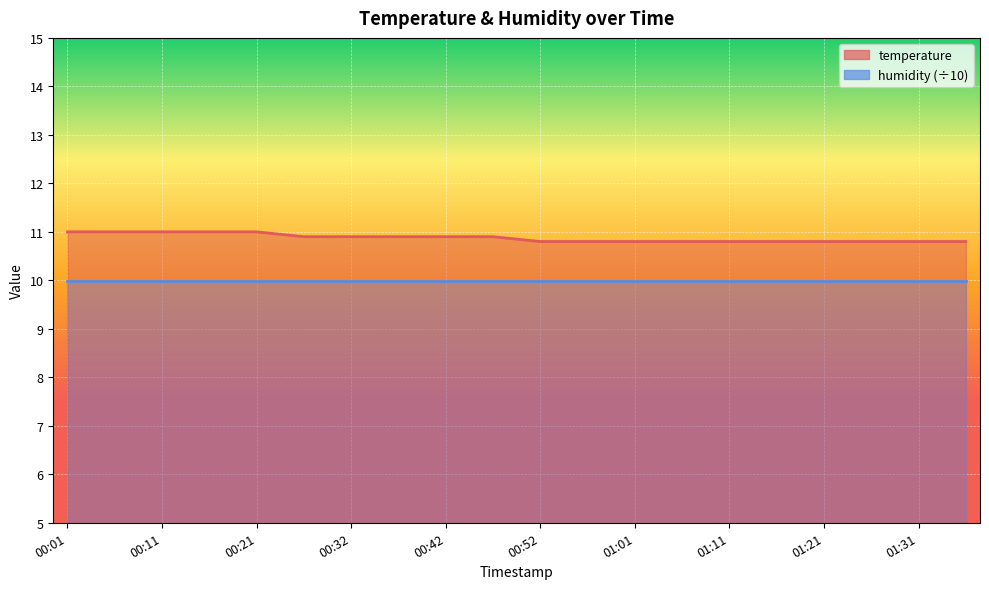

Which category has the lowest value across all series?

00:52